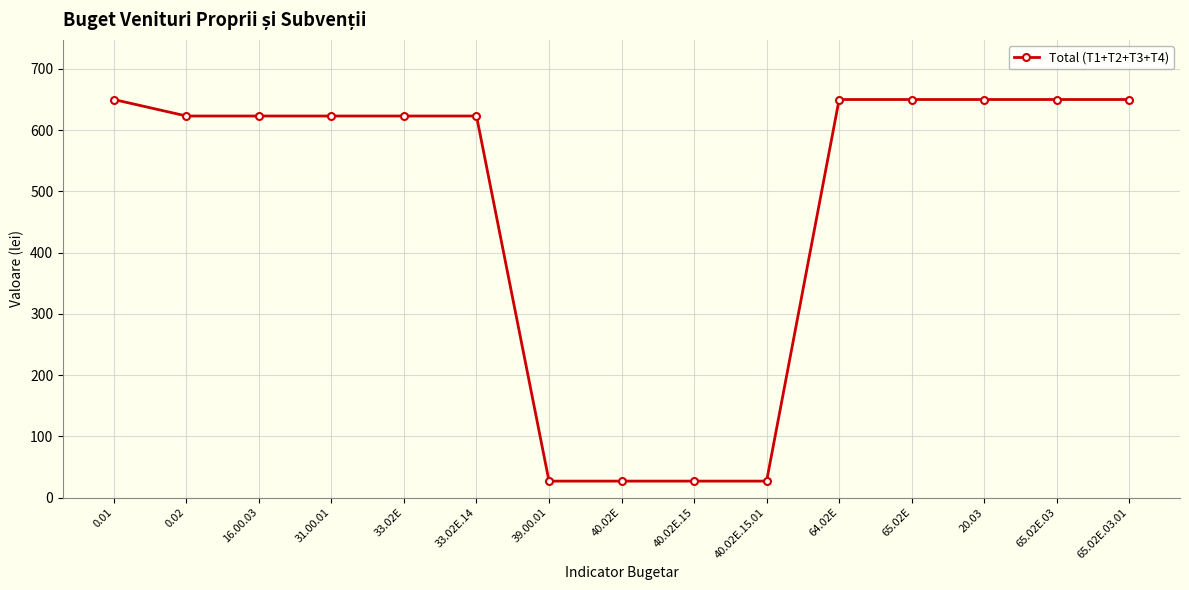

True or false: the data shows 623.1 at 33.02E.

True